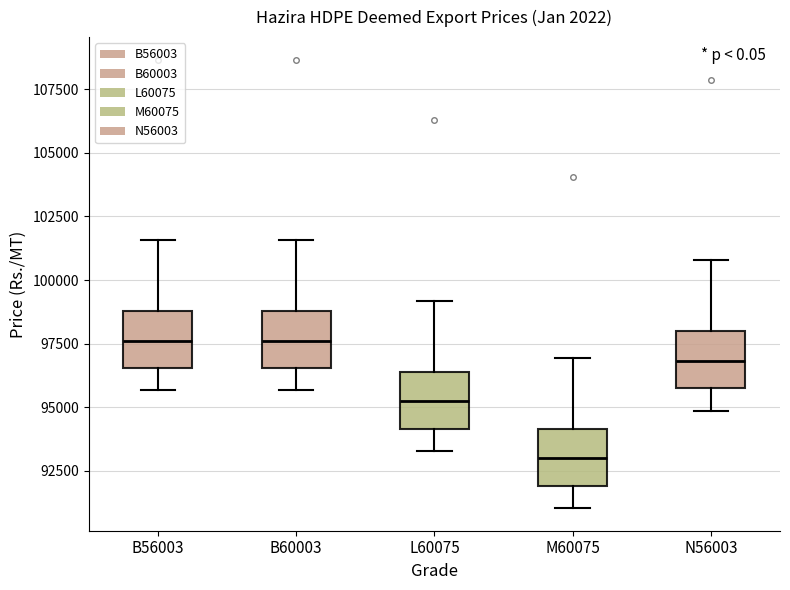

Reading left to right, transcribe this box plot: for each box, give where its median line is, the range the box spans, and where its two whiskers end, as read against the y-axis. The values are not printed on the chart, so give them approximately, as read against the axis.

B56003: median 97500, box 96500 to 99000, whiskers 95500 to 101500
B60003: median 97500, box 96500 to 99000, whiskers 95500 to 101500
L60075: median 95000, box 94000 to 96500, whiskers 93500 to 99000
M60075: median 93000, box 92000 to 94000, whiskers 91000 to 97000
N56003: median 97000, box 95500 to 98000, whiskers 95000 to 101000